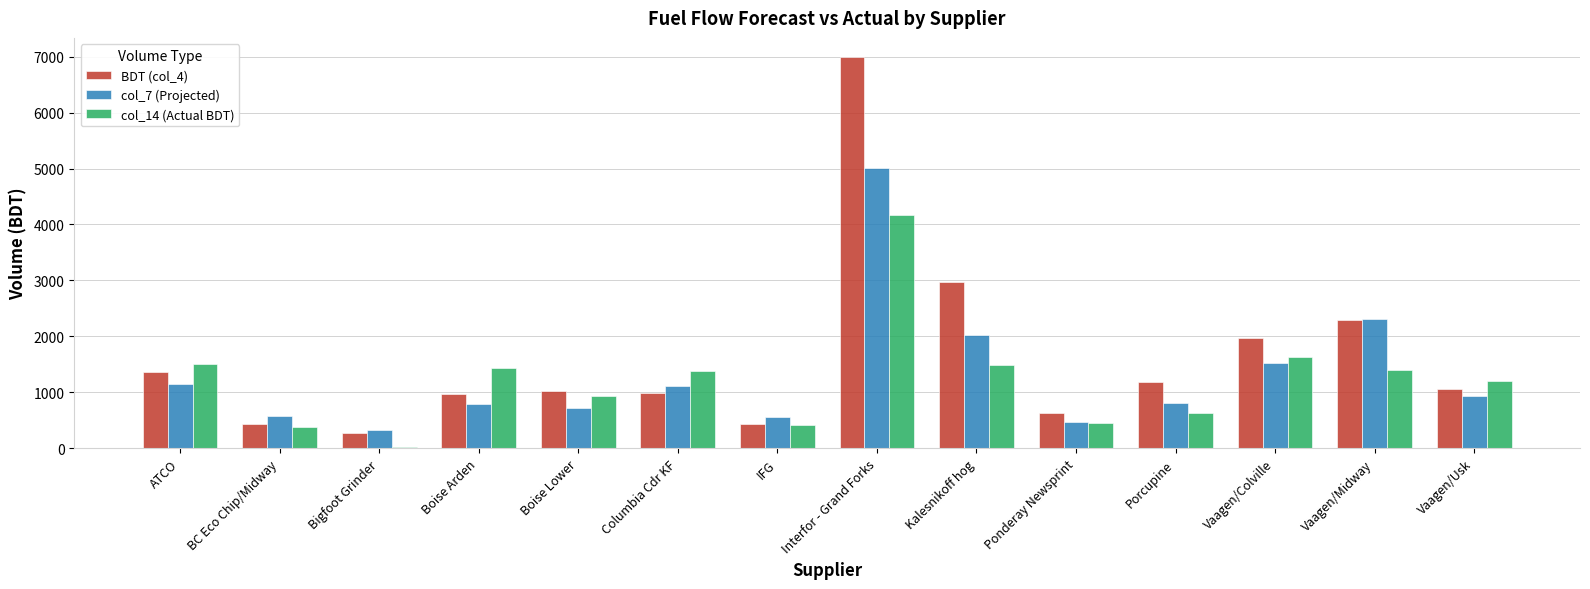

Which series has the largest range (max minus min)?

BDT (col_4)